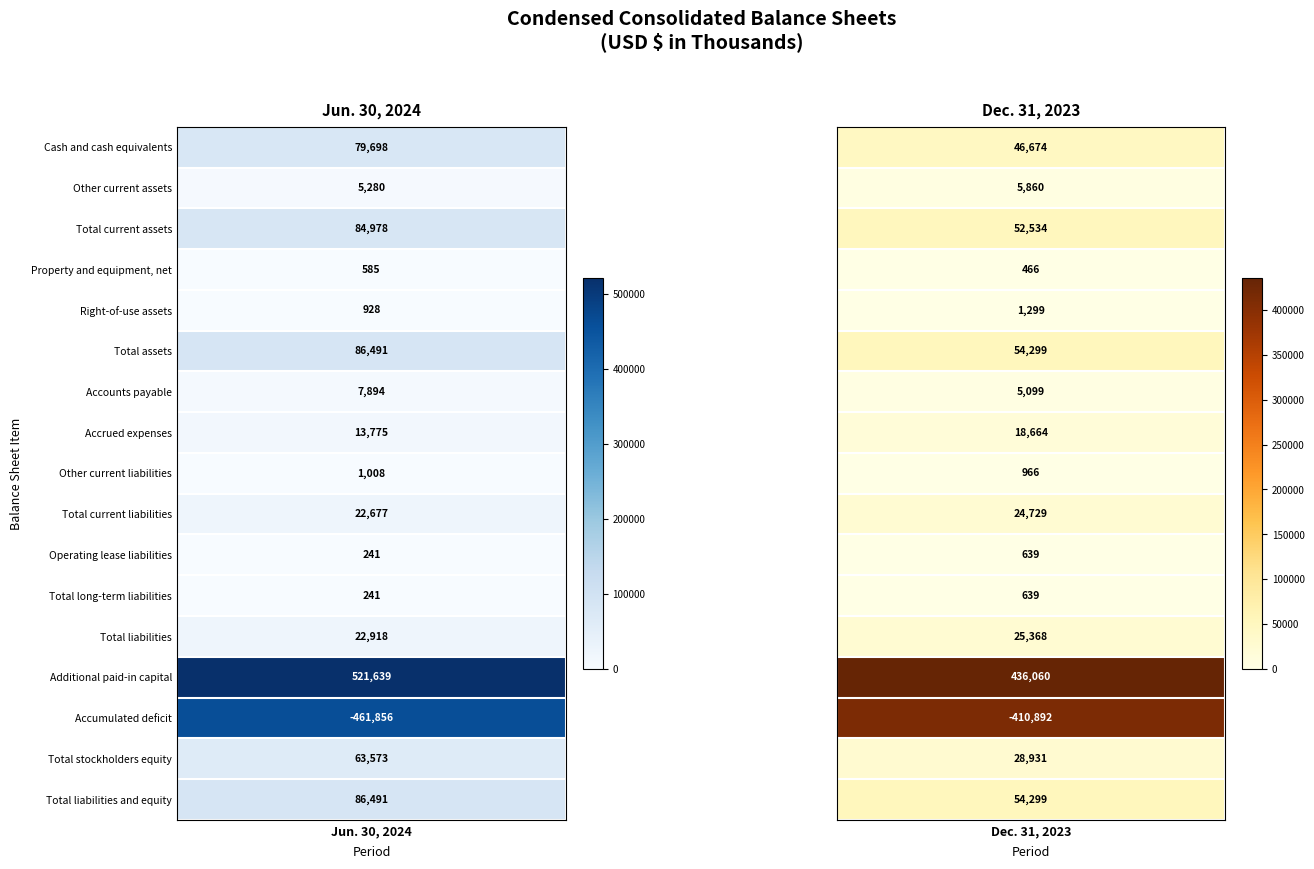

What is the lowest value of the Accrued expenses series?

13775